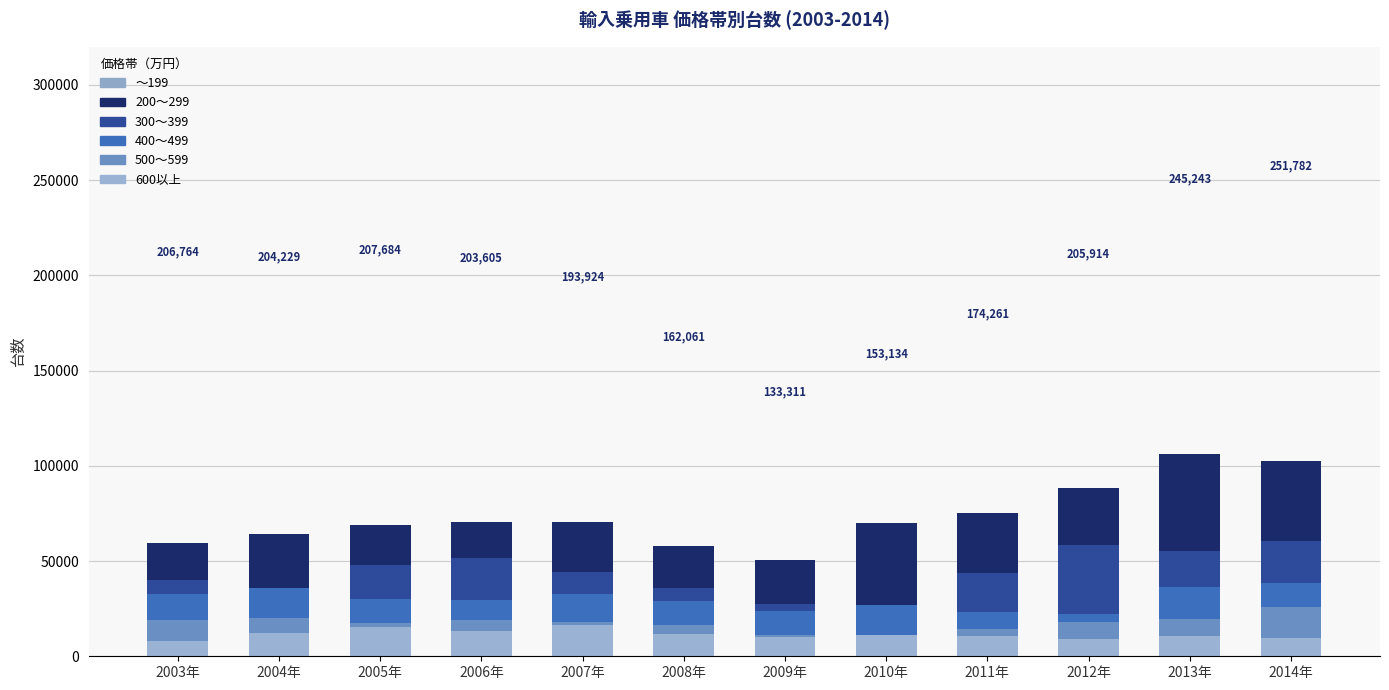

What is the maximum value shown in the chart?

106310